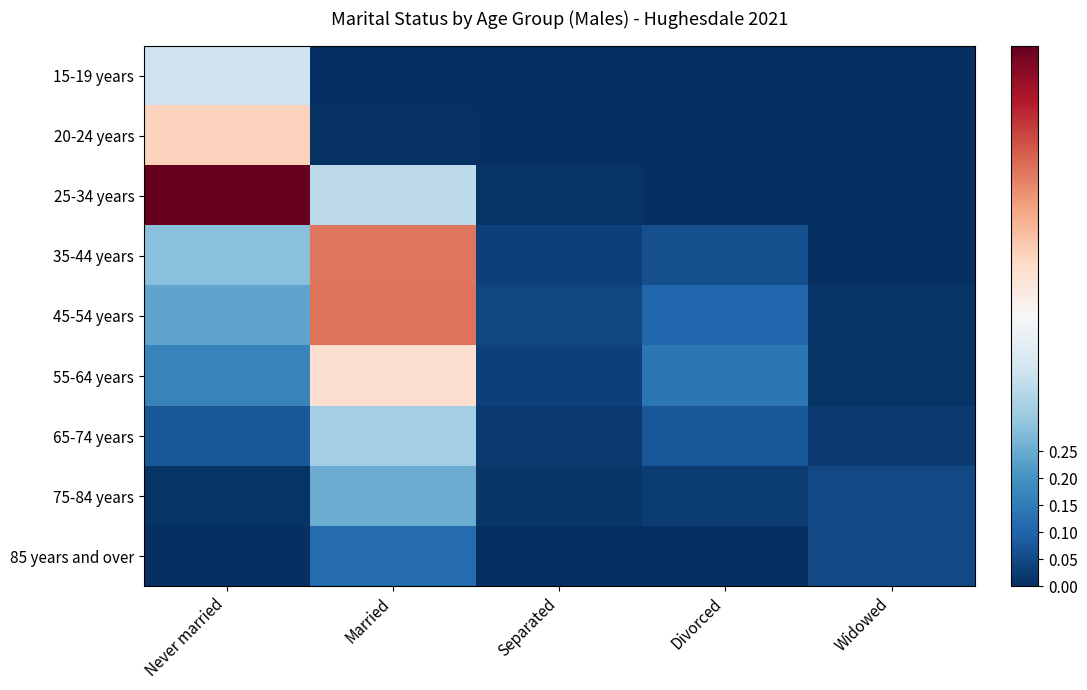

Reading left to right, what are all the values shown in this chart?

15-19 years: Never married=0.4	Married=0.0	Separated=0.0	Divorced=0.0	Widowed=0.0
20-24 years: Never married=0.6	Married=0.0	Separated=0.0	Divorced=0.0	Widowed=0.0
25-34 years: Never married=1.0	Married=0.4	Separated=0.0	Divorced=0.0	Widowed=0.0
35-44 years: Never married=0.3	Married=0.8	Separated=0.0	Divorced=0.1	Widowed=0.0
45-54 years: Never married=0.2	Married=0.8	Separated=0.0	Divorced=0.1	Widowed=0.0
55-64 years: Never married=0.2	Married=0.6	Separated=0.0	Divorced=0.1	Widowed=0.0
65-74 years: Never married=0.1	Married=0.3	Separated=0.0	Divorced=0.1	Widowed=0.0
75-84 years: Never married=0.0	Married=0.3	Separated=0.0	Divorced=0.0	Widowed=0.0
85 years and over: Never married=0.0	Married=0.1	Separated=0.0	Divorced=0.0	Widowed=0.1